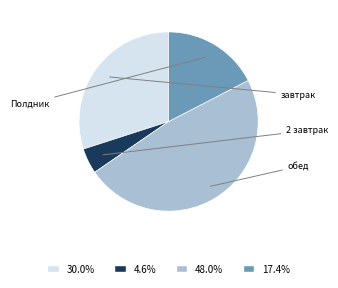

Count the number of slices in the pie.

4